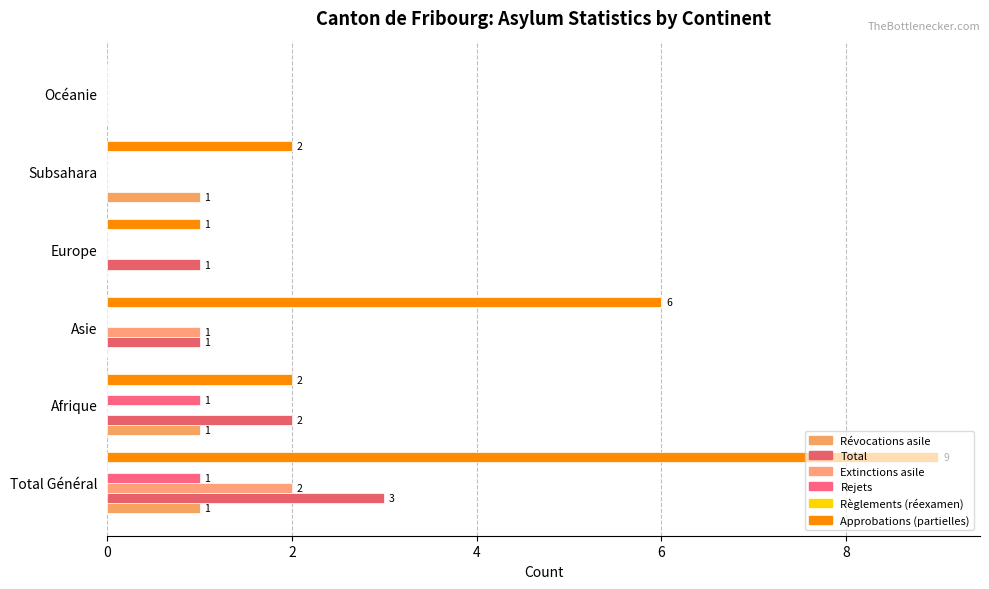

Which series has the largest total across all categories?

Approbations (partielles)